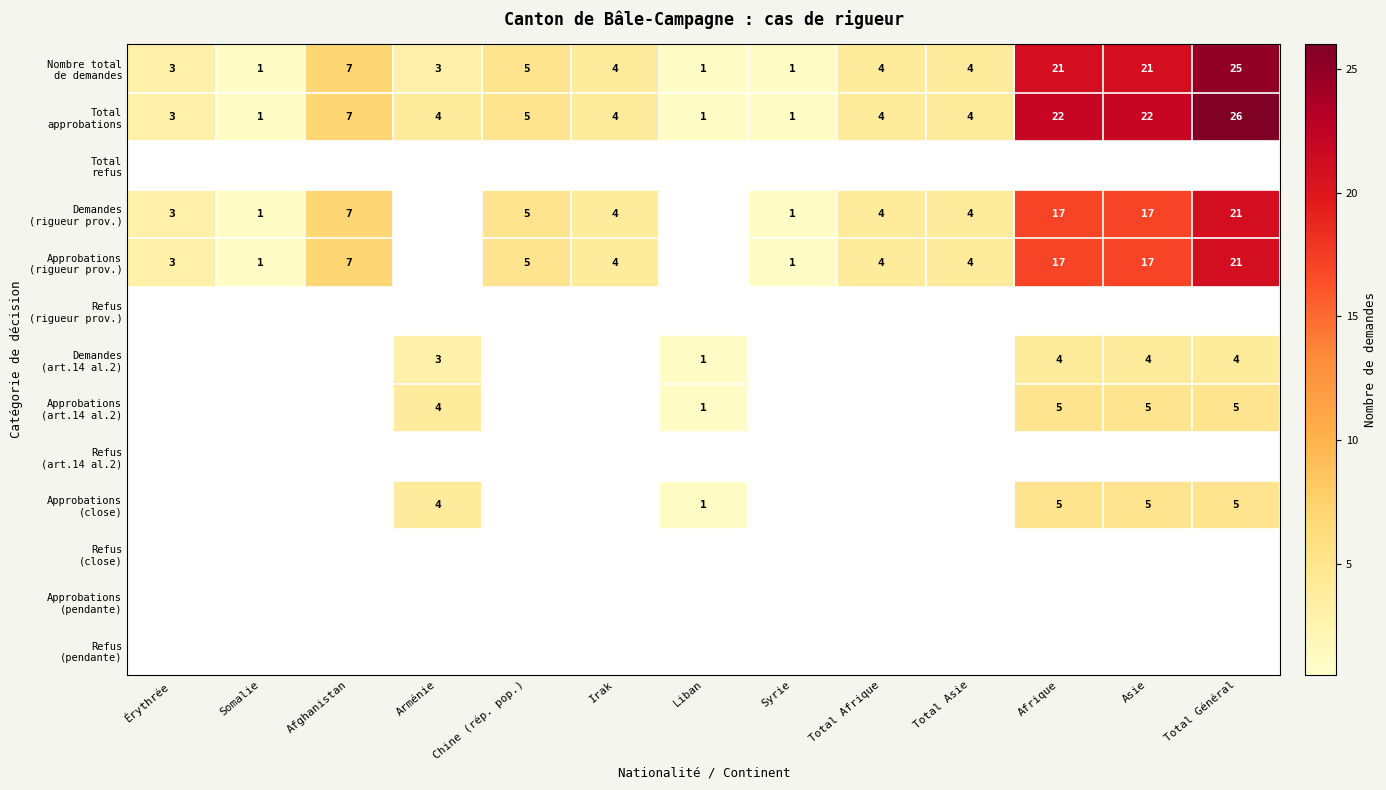

True or false: Total approbations has a value of 4 at Afghanistan.

False